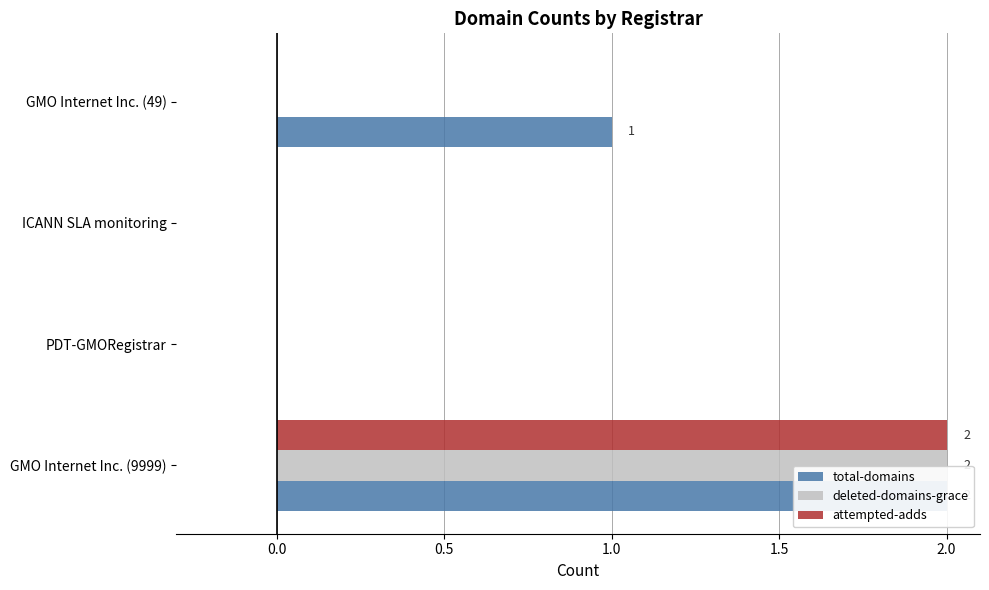

The total-domains series shows 0 at ICANN SLA monitoring. True or false?

True